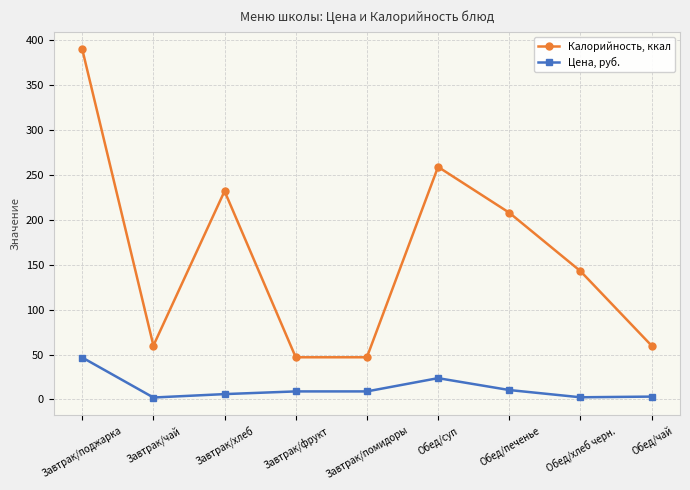

What are all the series names shown in the legend?

Калорийность, ккал, Цена, руб.